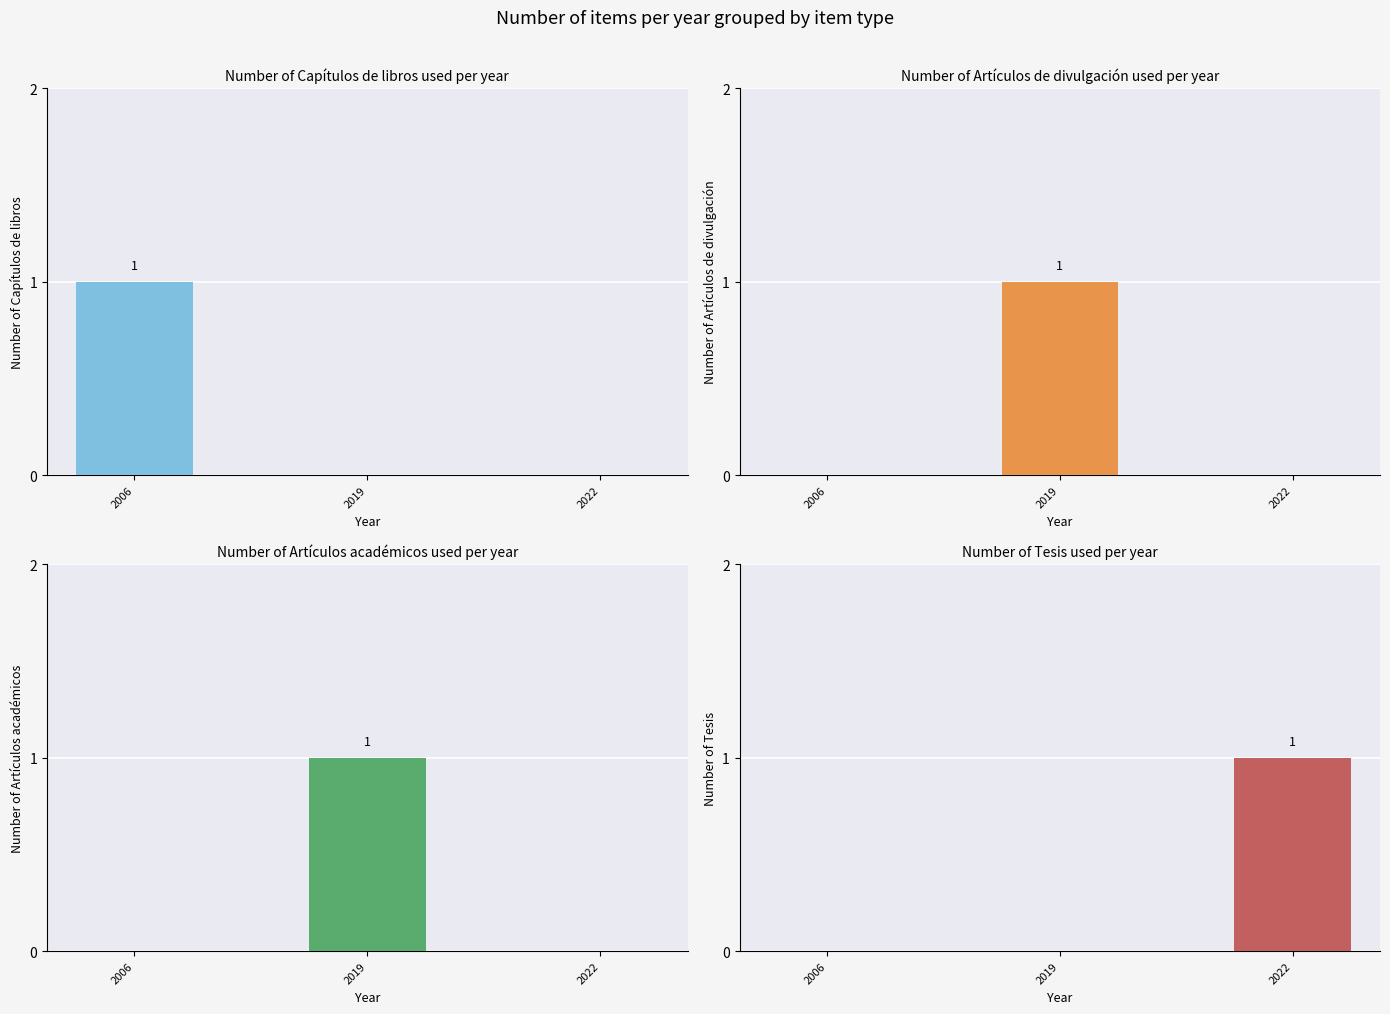

How many categories are shown in the chart?

3